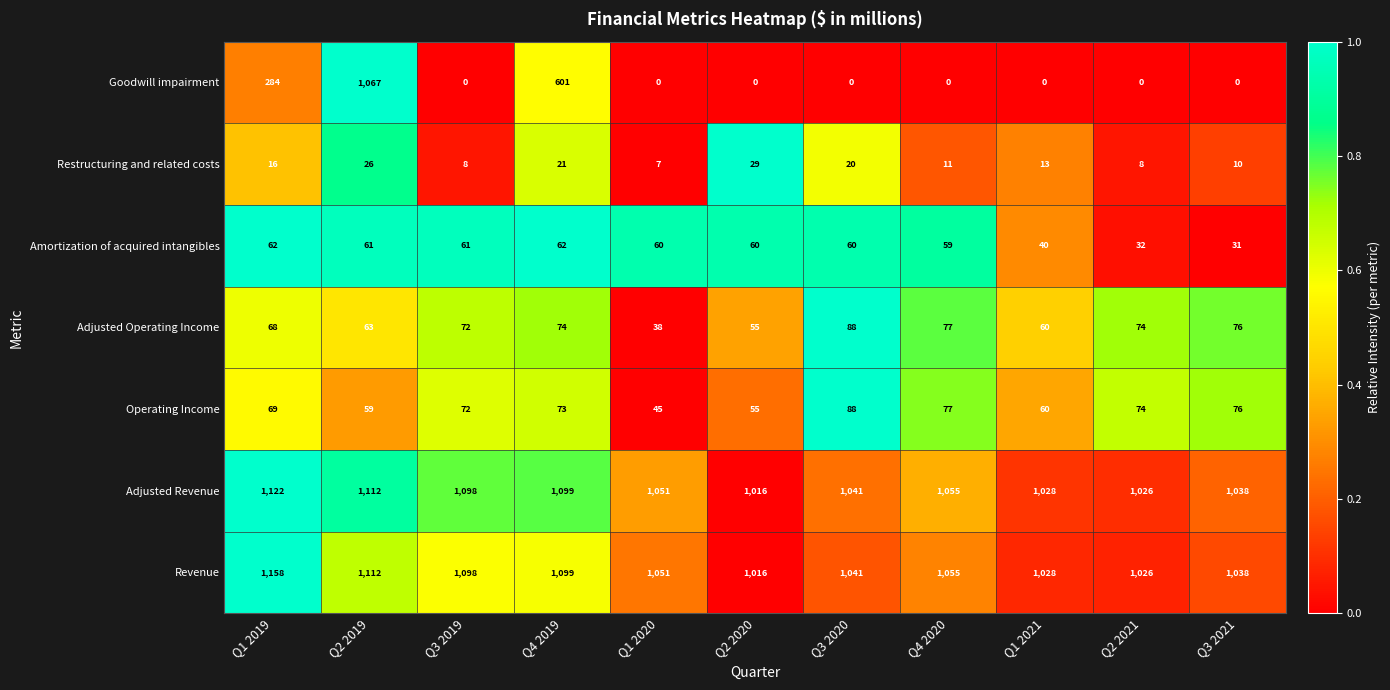

What is the spread (max minus min) of values at Q2 2019?

1086